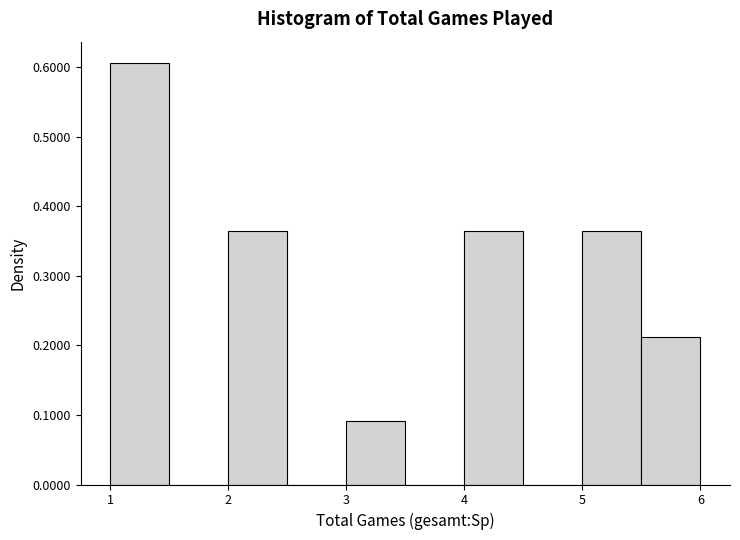

Over which range of the x-axis is the bar tallest?

1.0 to 1.5